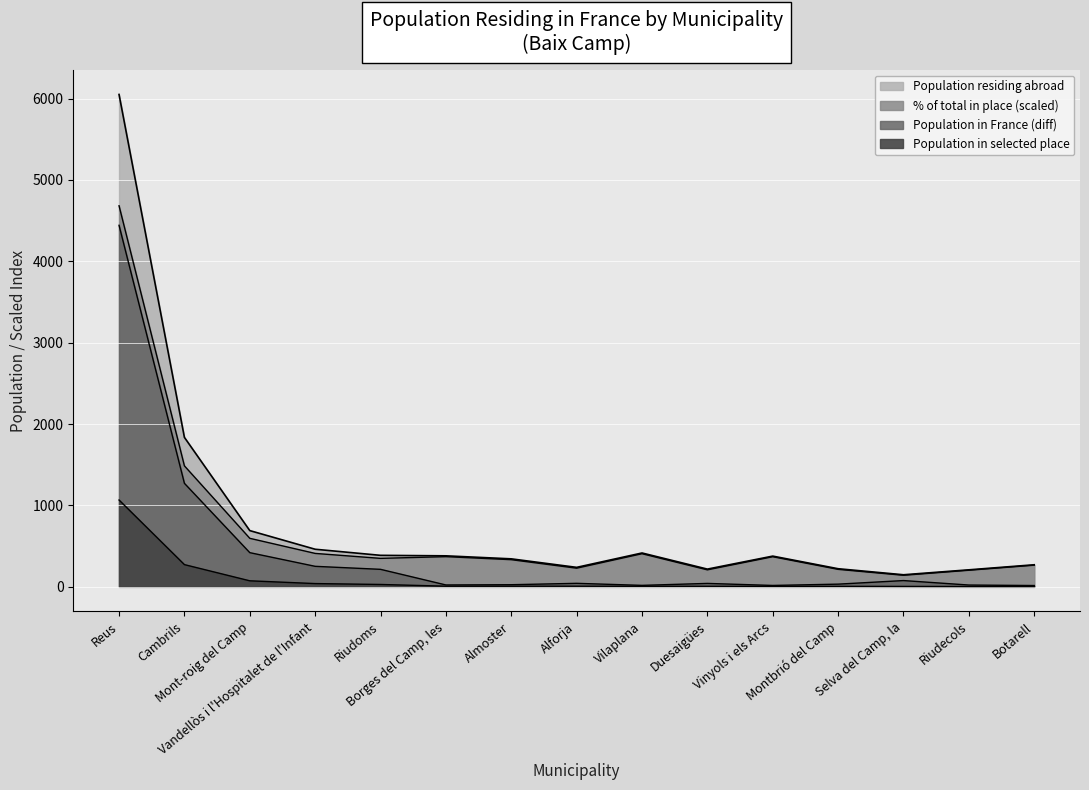

The % of total in place series shows 148.3 at Selva del Camp, la. True or false?

True